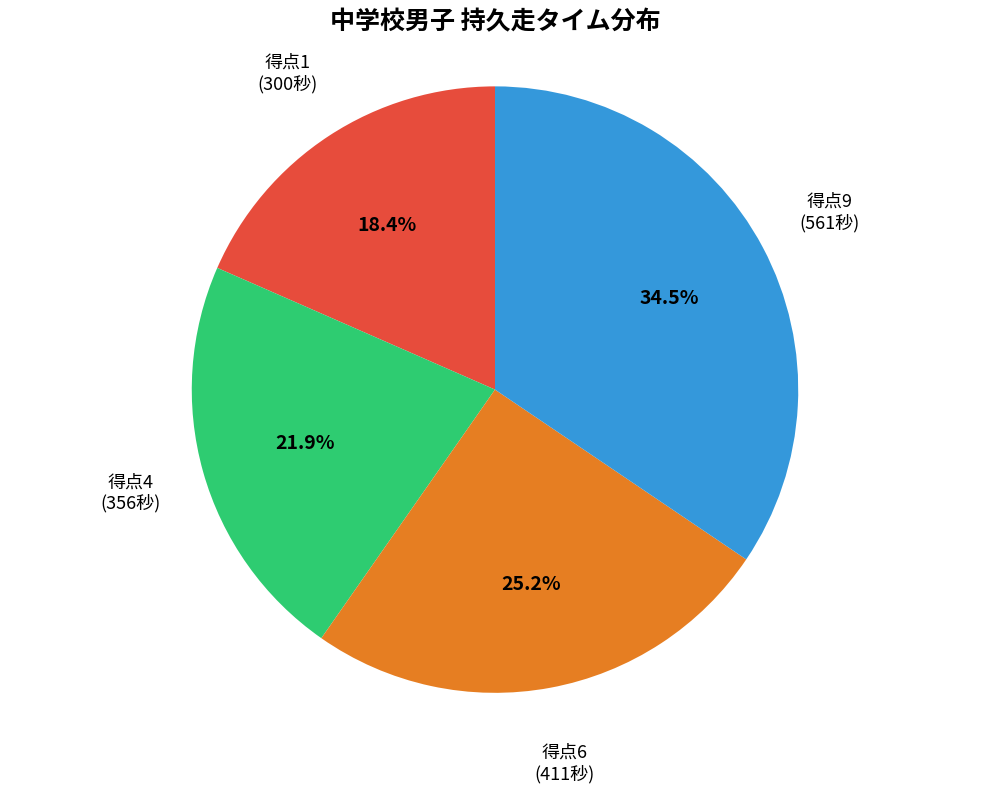

To the nearest percent, what is the difference between the largest and smallest slice percentages?

16%